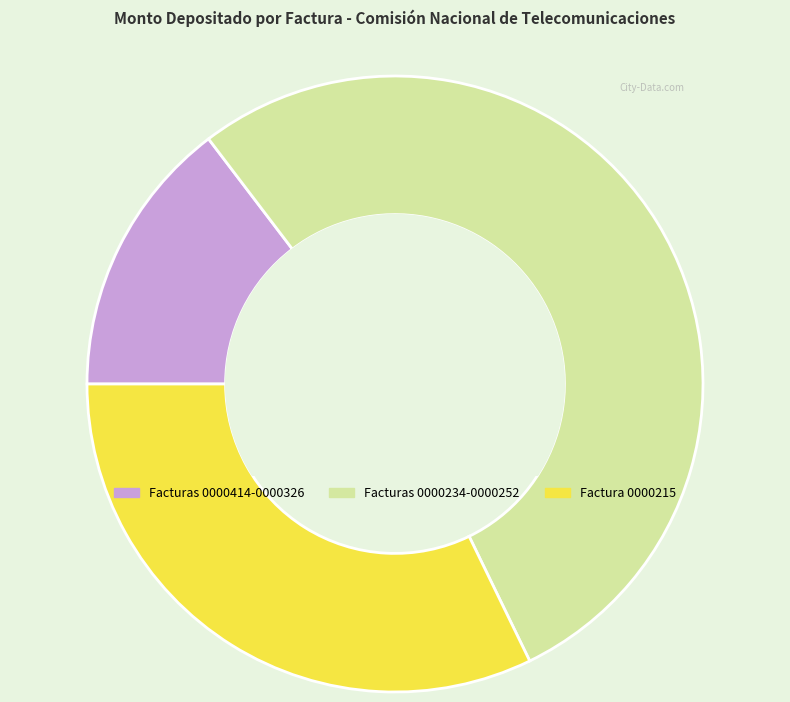

Which slice is the smallest?

Facturas 0000414-0000326